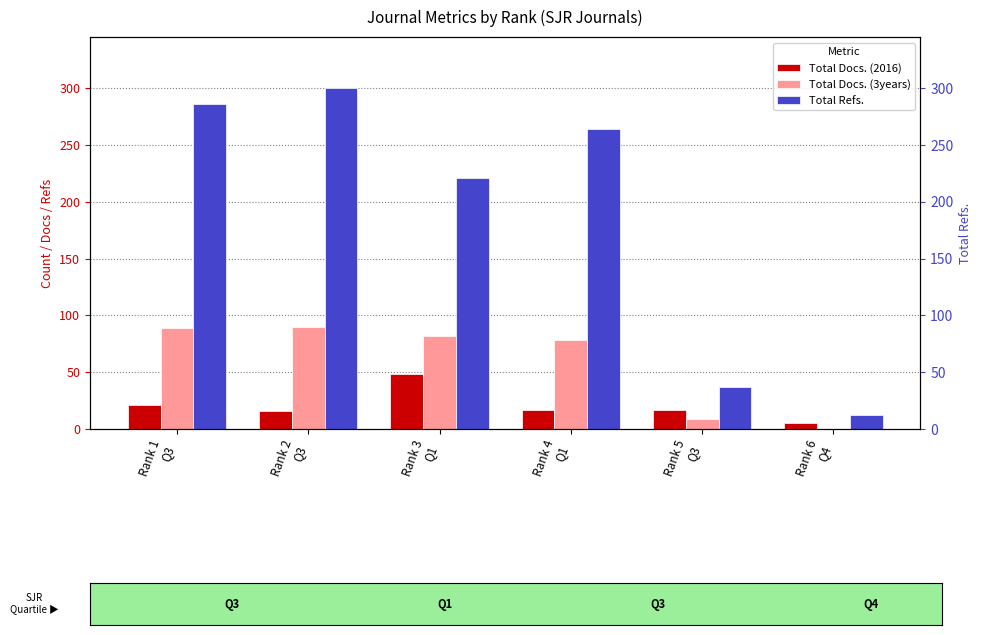

What is the value of the Total Docs. (2016) bar at the 6th from the left?

5